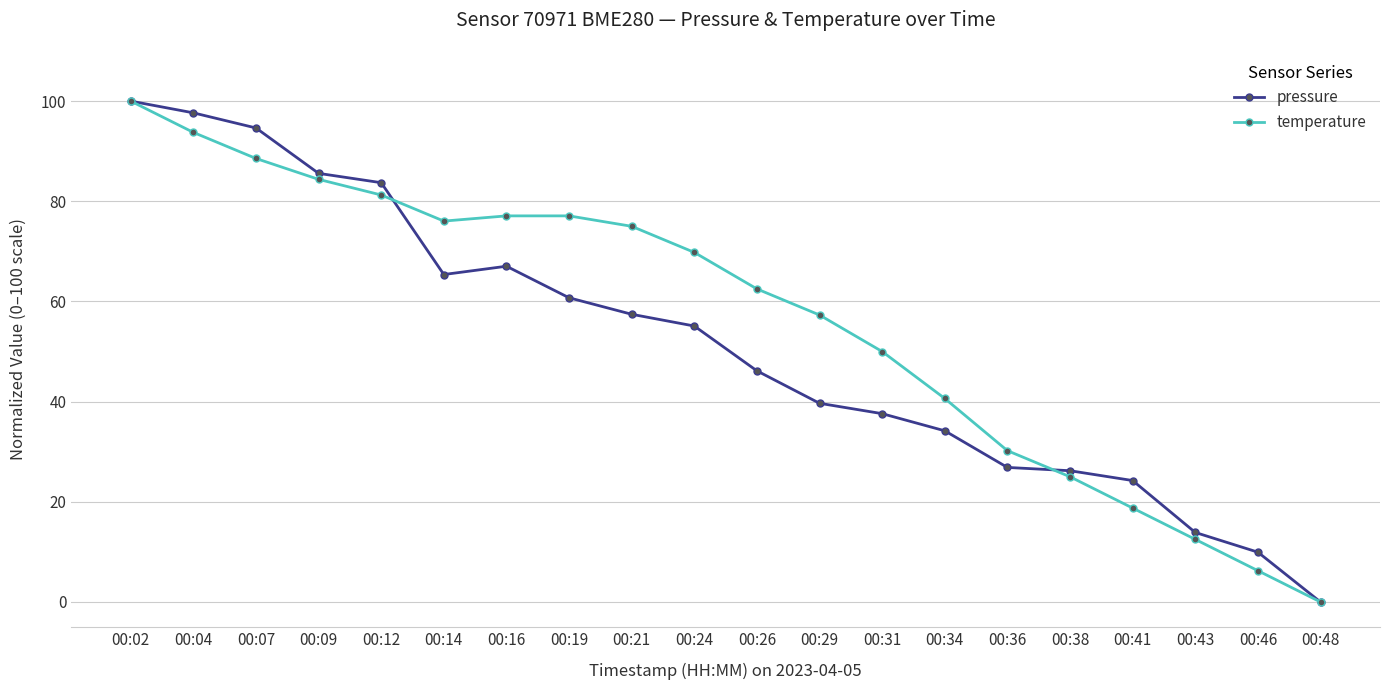

What is the value of the temperature point at the 3rd from the left?

88.5